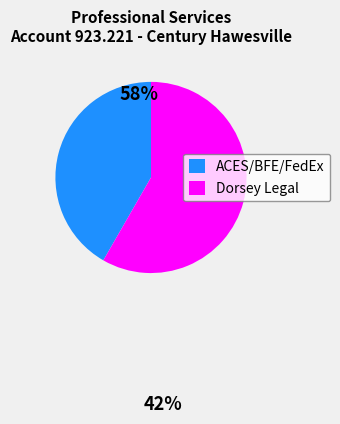

Approximately how many times larger is the value at Dorsey Legal compared to ACES/BFE/FedEx?

1.4